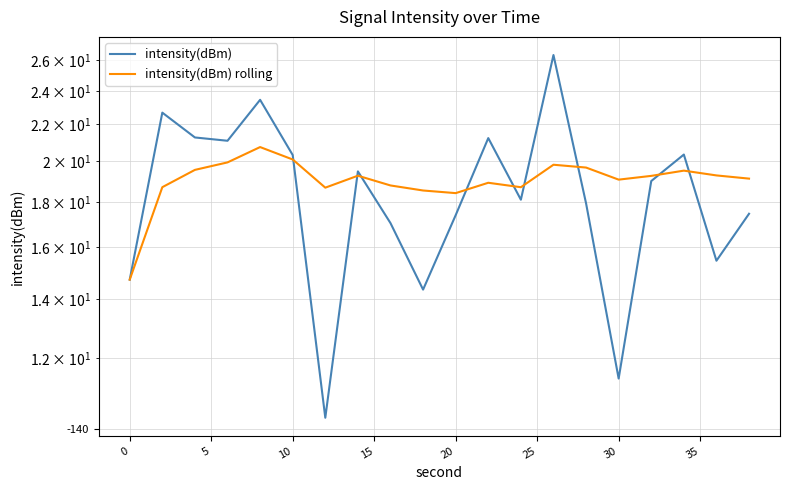

How many series are shown in this chart?

2